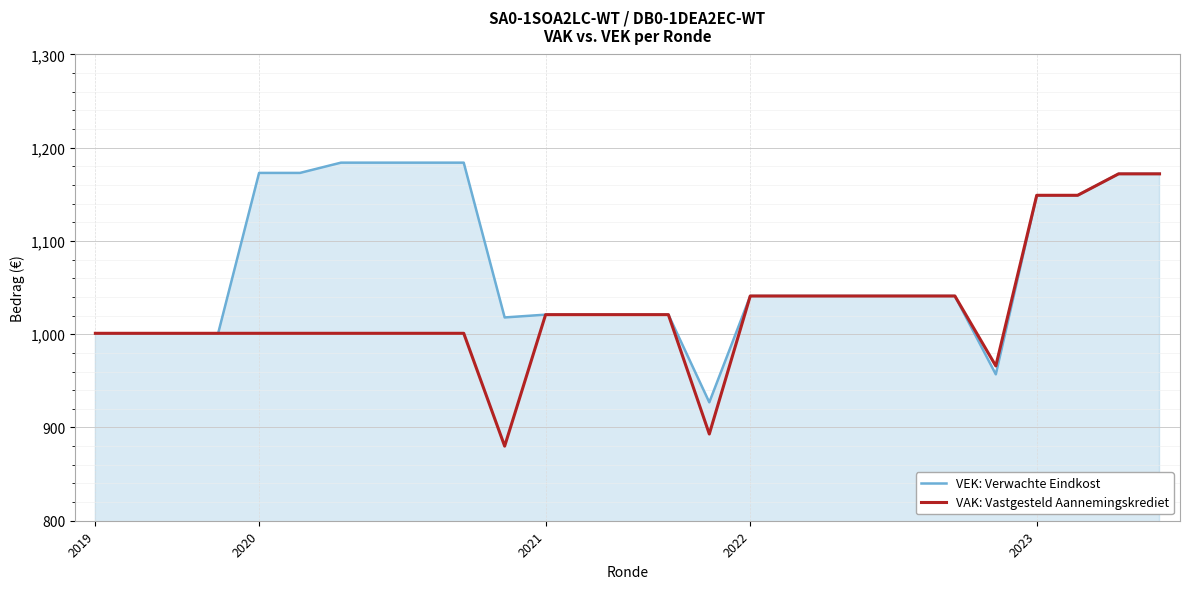

Rank the series by their average value, from highest to lowest.

VEK: Verwachte Eindkost, VAK: Vastgesteld Aannemingskrediet